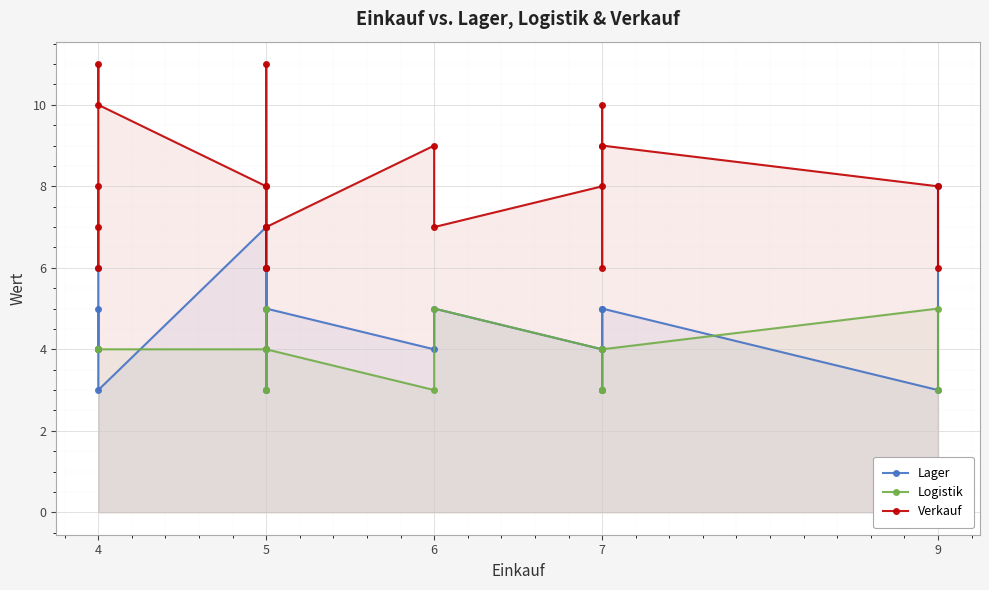

What is the average value of the Verkauf series?

8